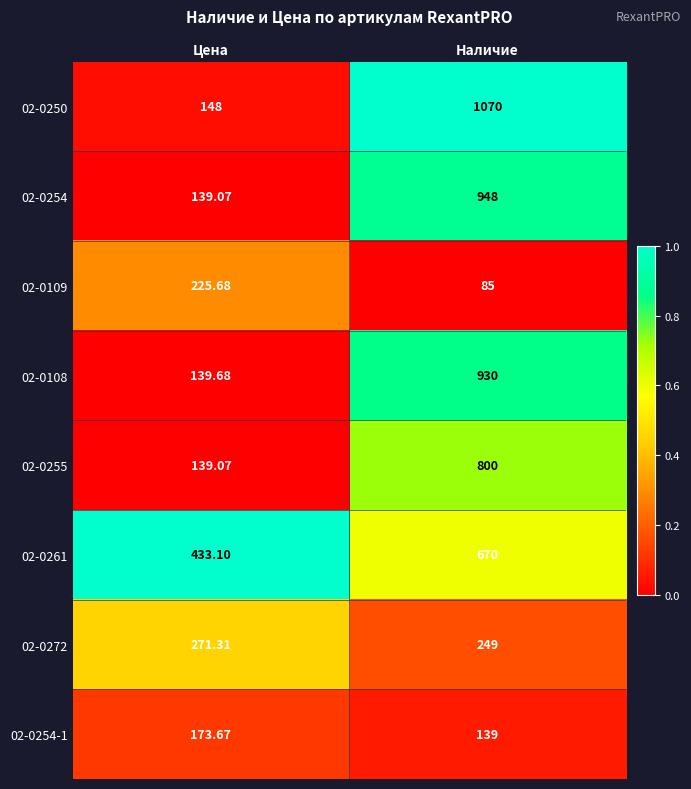

At which label does 02-0272 first exceed 271?

Цена